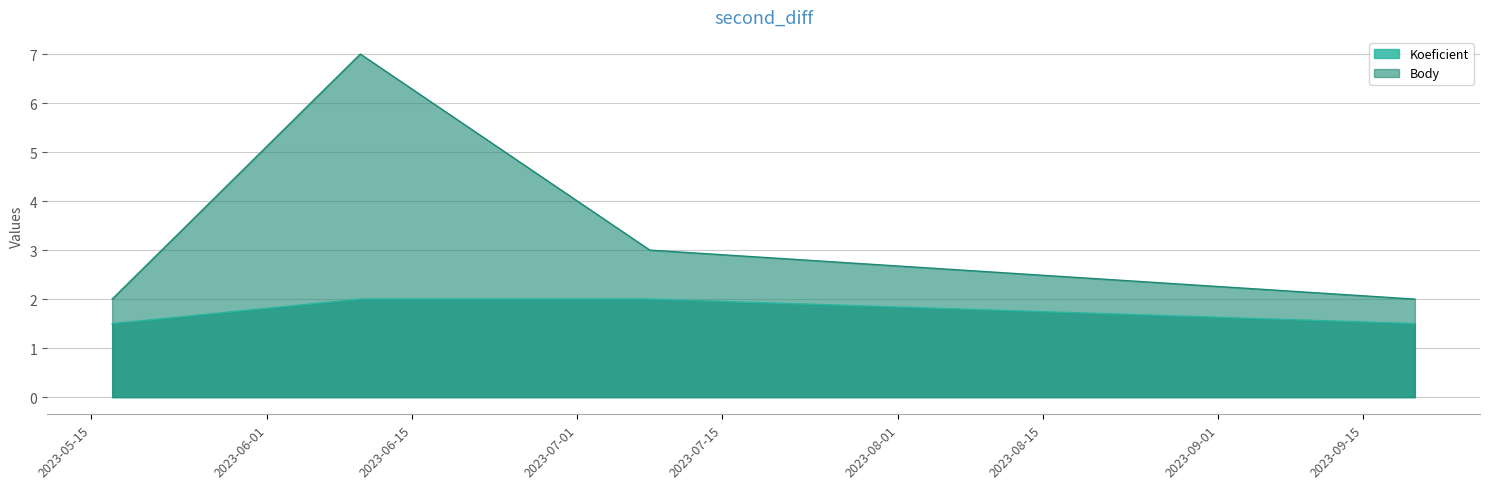

Which series has the largest total across all categories?

Body